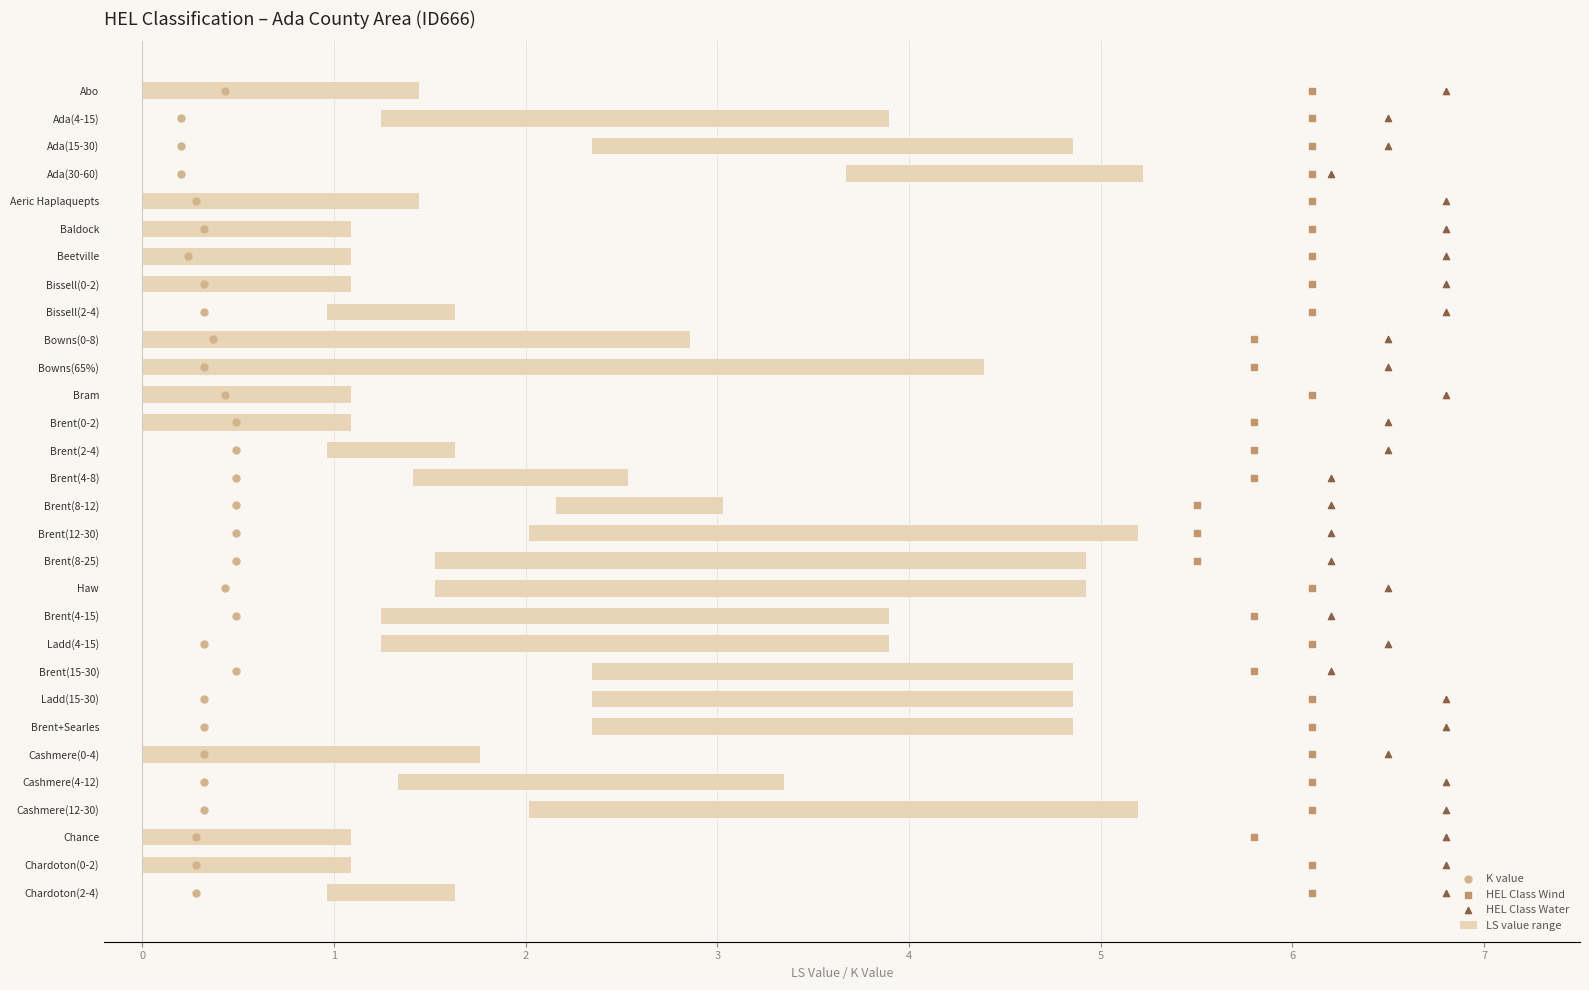

What are all the series names shown in the legend?

LS value range, K value, HEL Class Wind, HEL Class Water